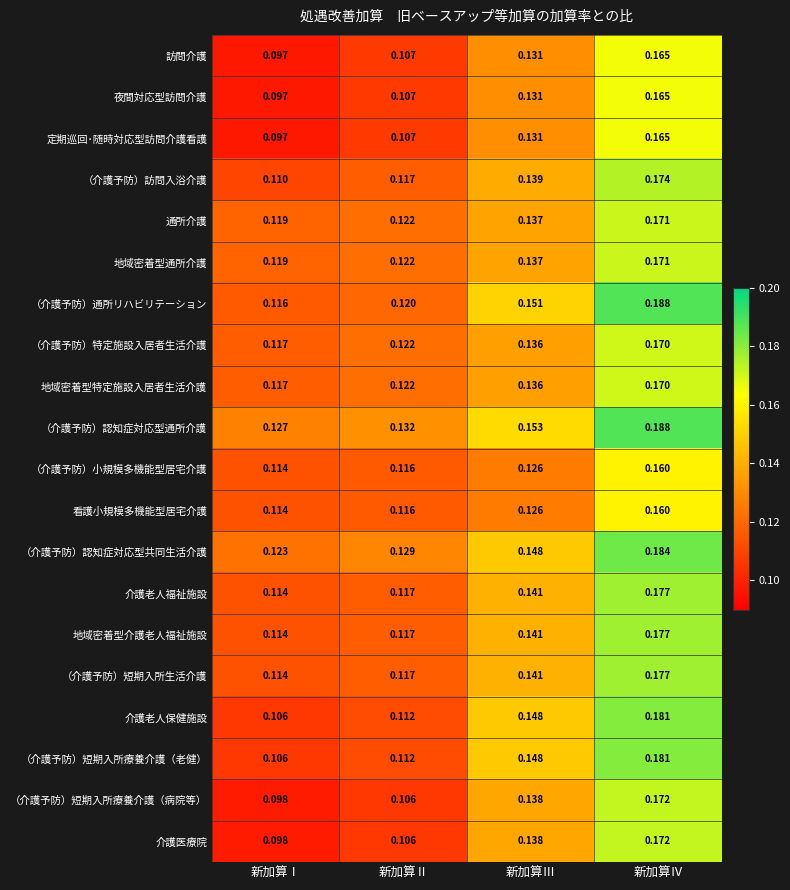

At which category does the chart reach its peak across all series?

新加算Ⅳ